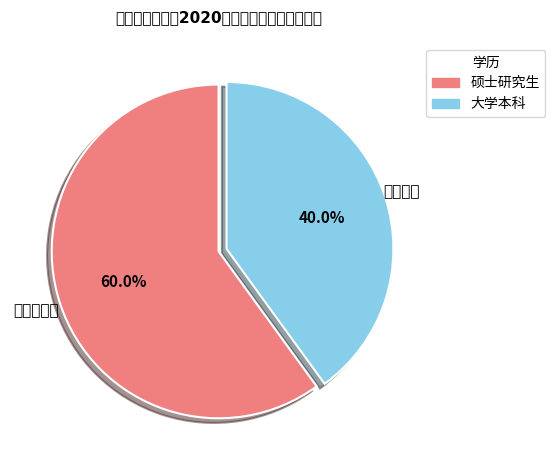

Do 大学本科 and 硕士研究生 together represent more than half of the pie?

Yes